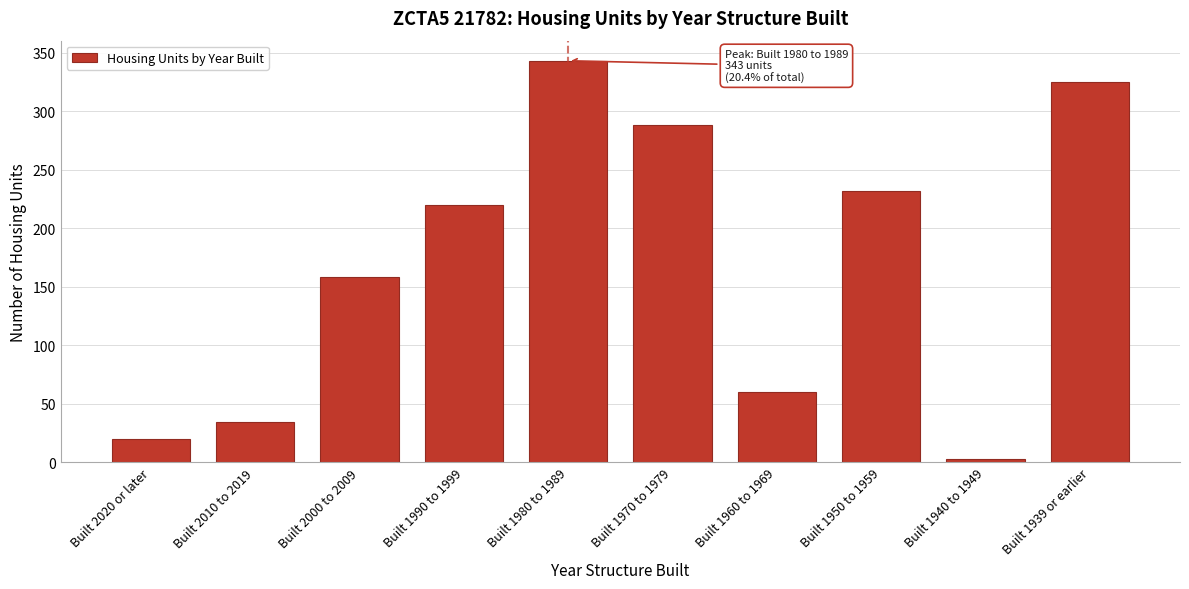

Reading left to right, list all the values displayed in this chart.

20	34	158	220	343	288	60	232	3	325